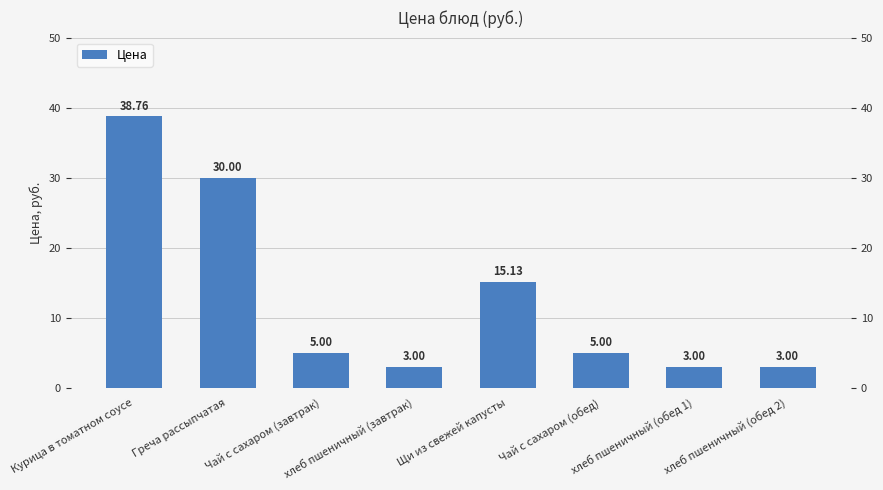

Reading right to left, what are all the values shown in this chart?

хлеб пшеничный (обед 2)=3.0	хлеб пшеничный (обед 1)=3.0	Чай с сахаром (обед)=5.0	Щи из свежей капусты=15.1	хлеб пшеничный (завтрак)=3.0	Чай с сахаром (завтрак)=5.0	Греча рассыпчатая=30.0	Курица в томатном соусе=38.8